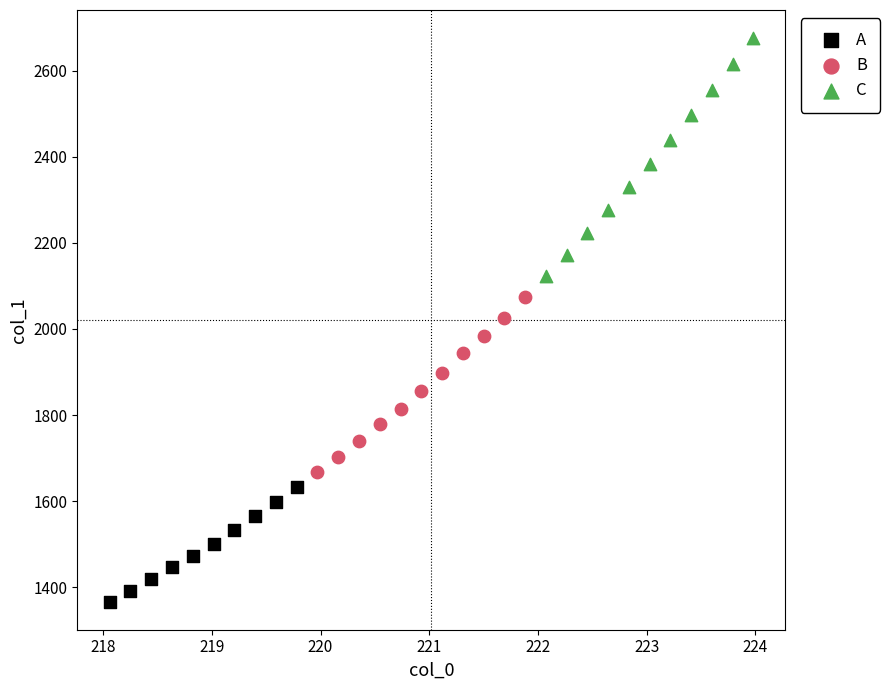

Which series contains the lowest Y value?

A